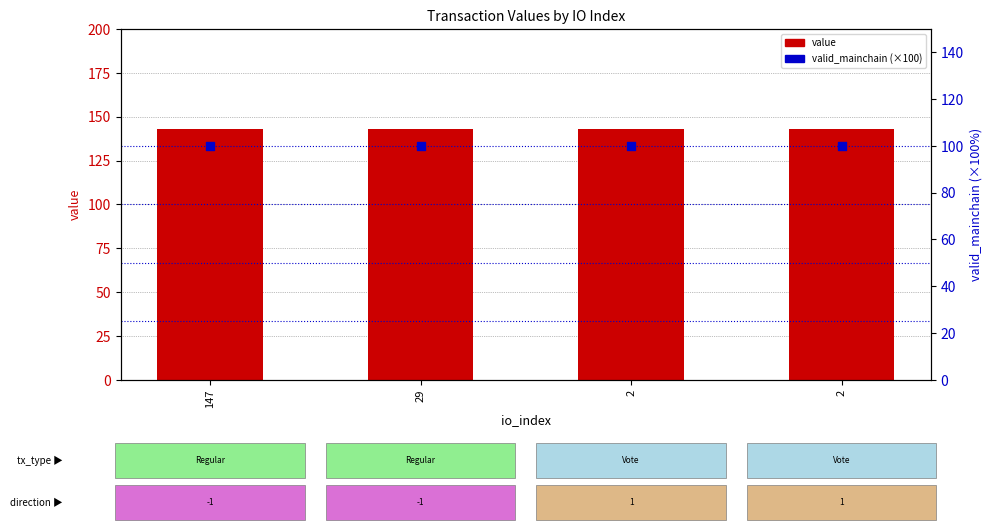

What are all the series names shown in the legend?

value, valid_mainchain (×100)